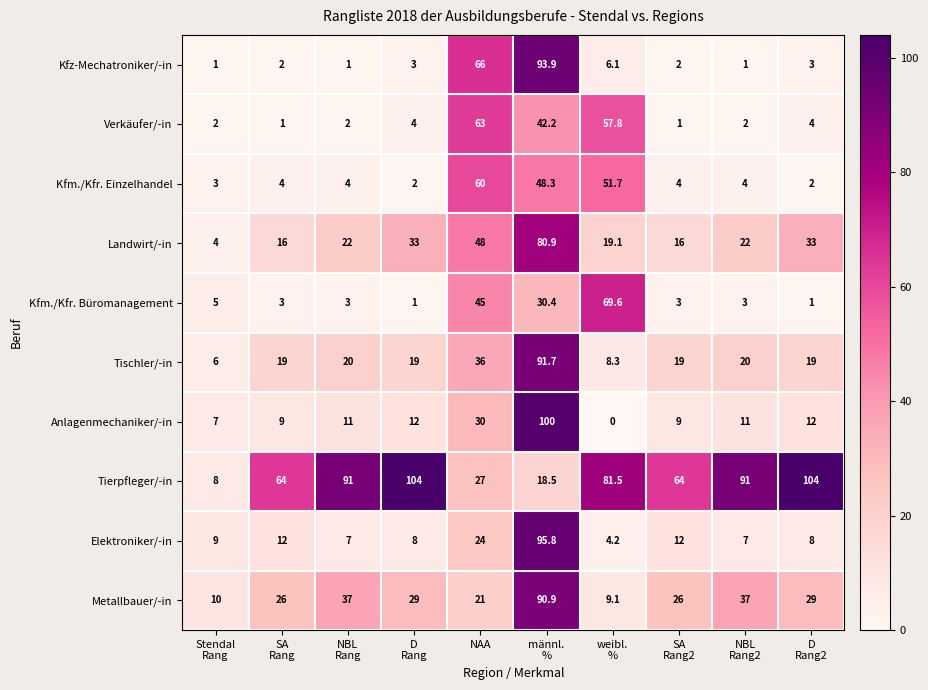

At which category is the sum across all series the highest?

männl.
%